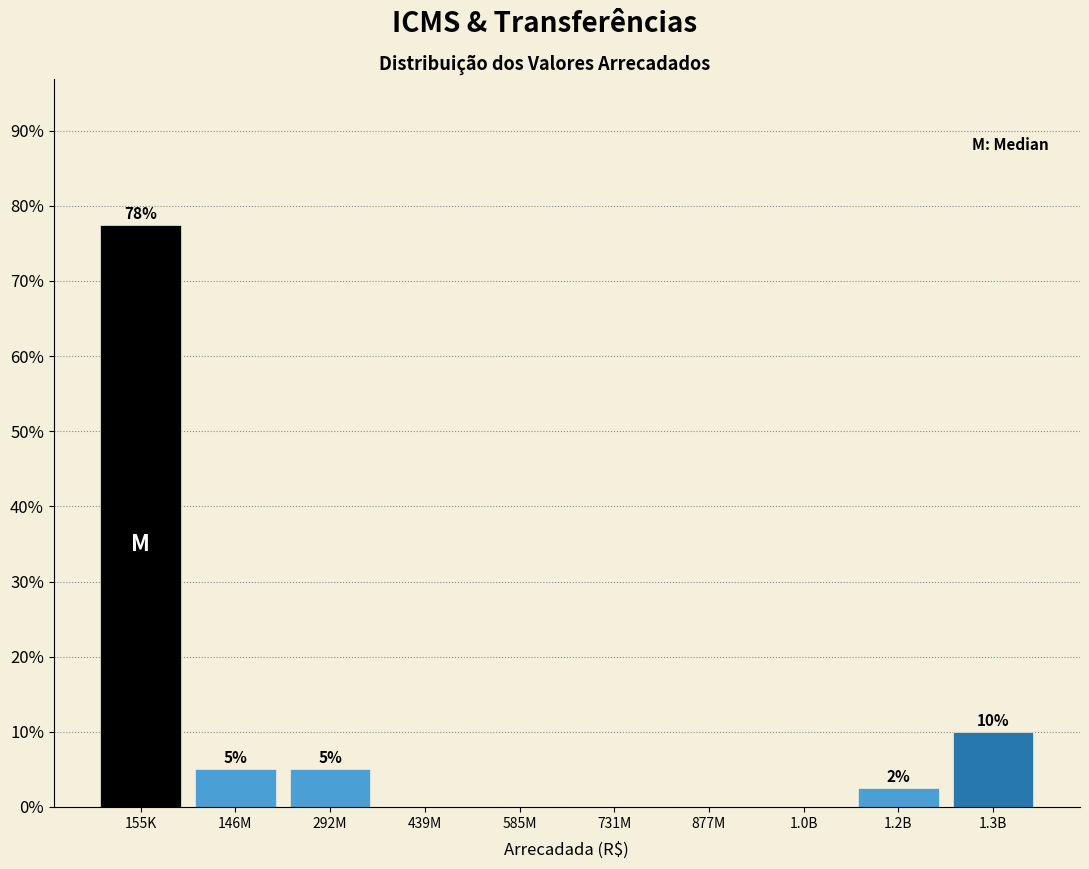

At which category does the chart reach its peak across all series?

155K